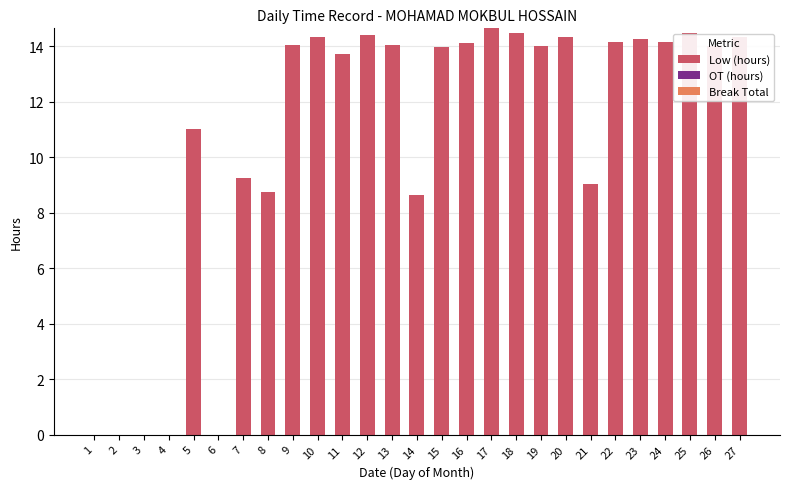

Which has a higher value, 2 or 12?

12